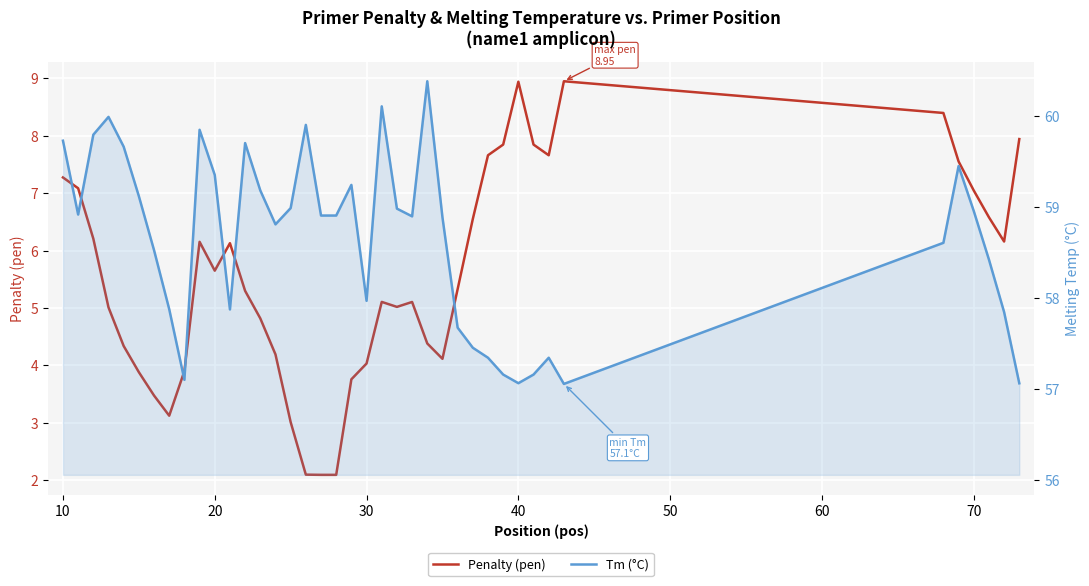

What is the value of the Penalty (pen) point at the 27th from the left?

5.3